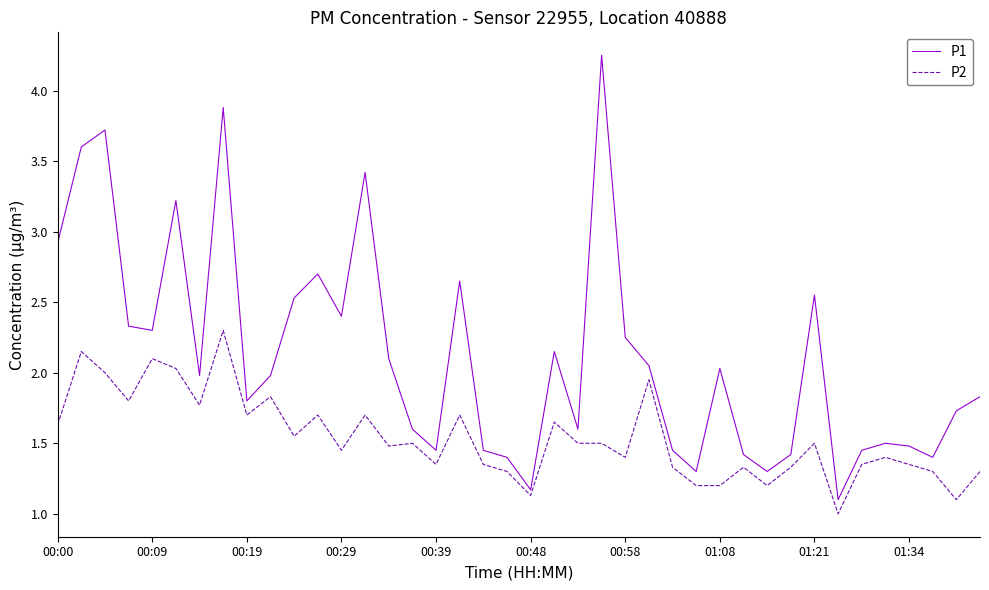

What is the difference between the maximum and minimum values in the P2 series?

1.3